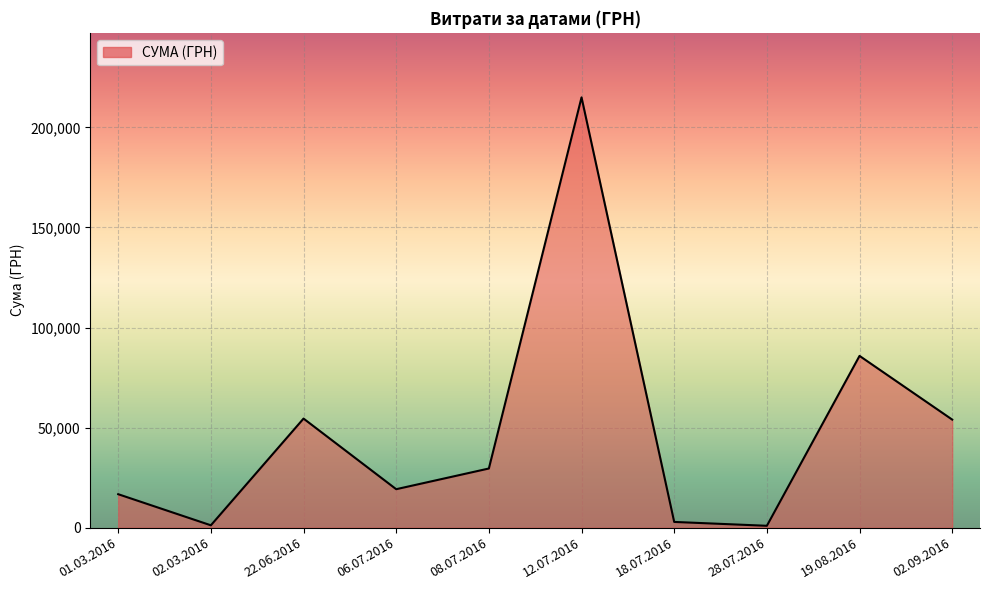

The value at 08.07.2016 is 9795.8. True or false?

False